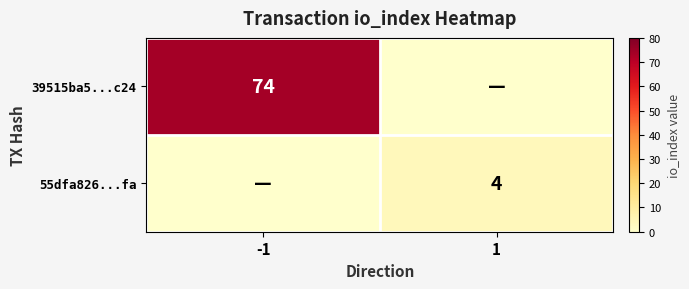

Count the number of categories in the chart.

2